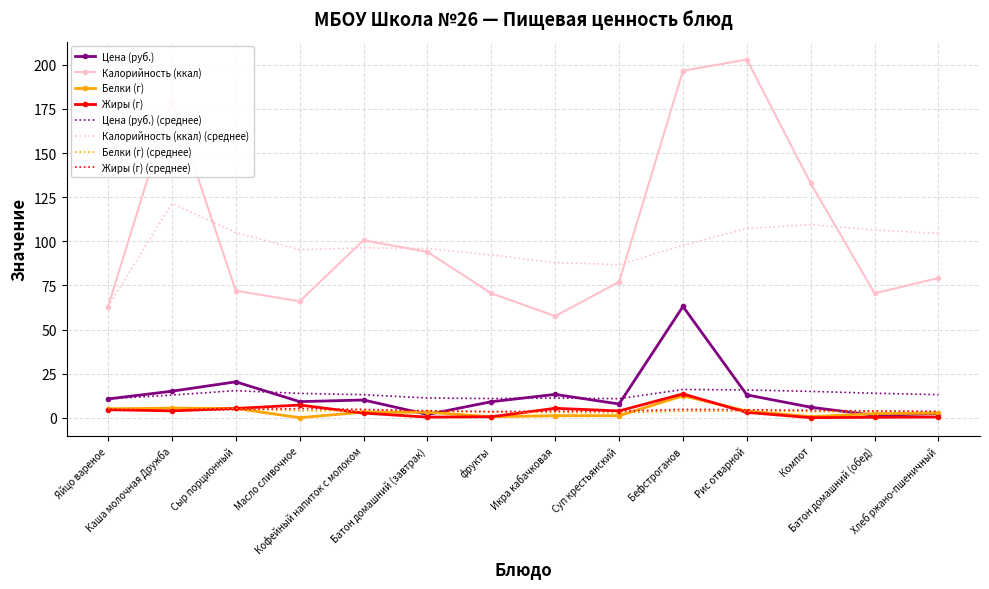

The Калорийность (ккал) series shows 77.0 at Суп крестьянский. True or false?

True